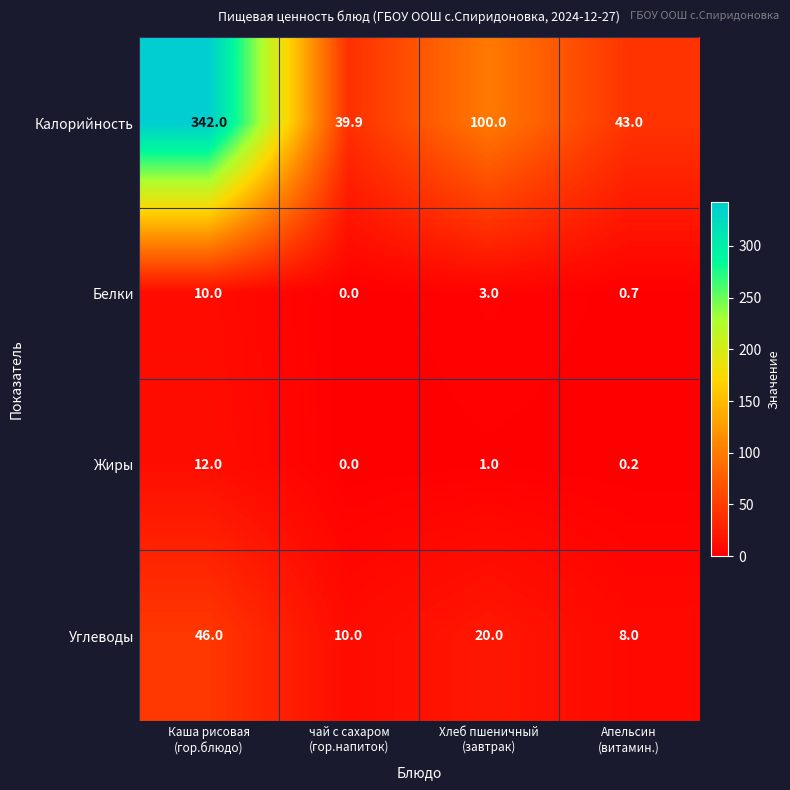

What is the difference between the second highest and second lowest values in the Жиры series?

0.8